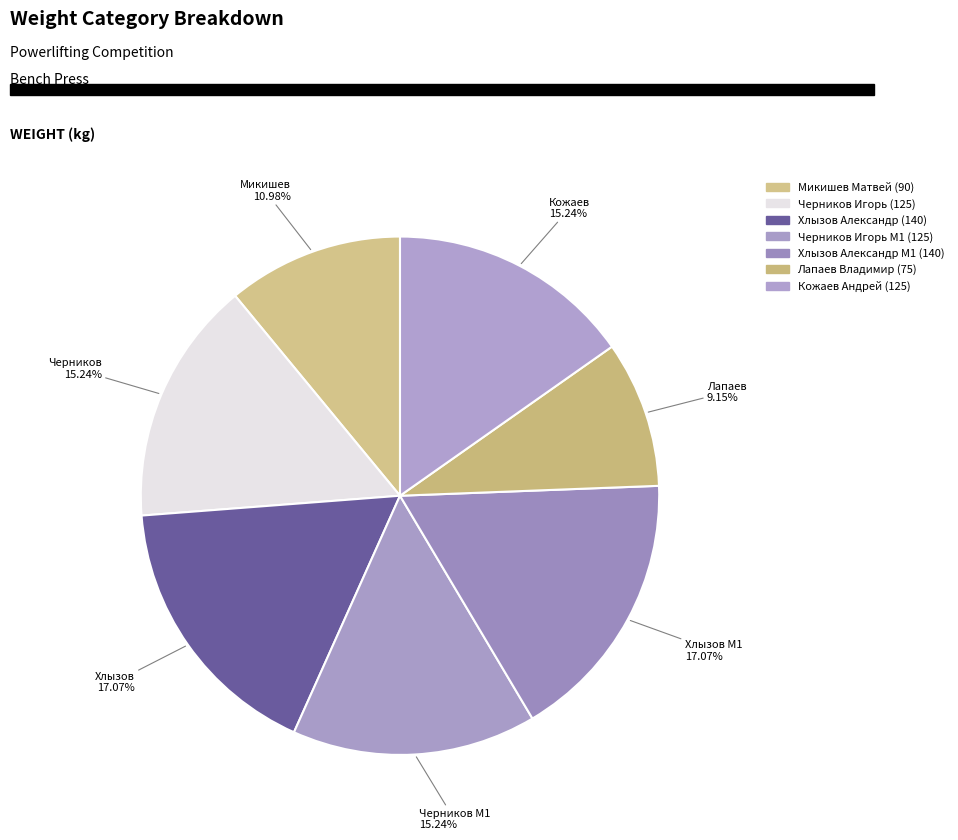

How many segments does this pie chart have?

7